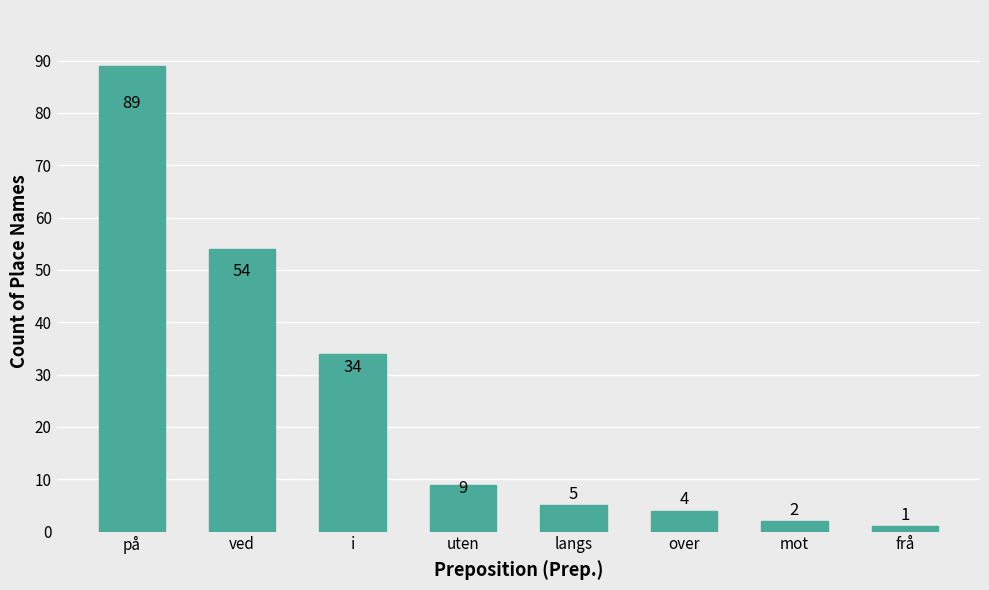

What position from the left is mot?

7